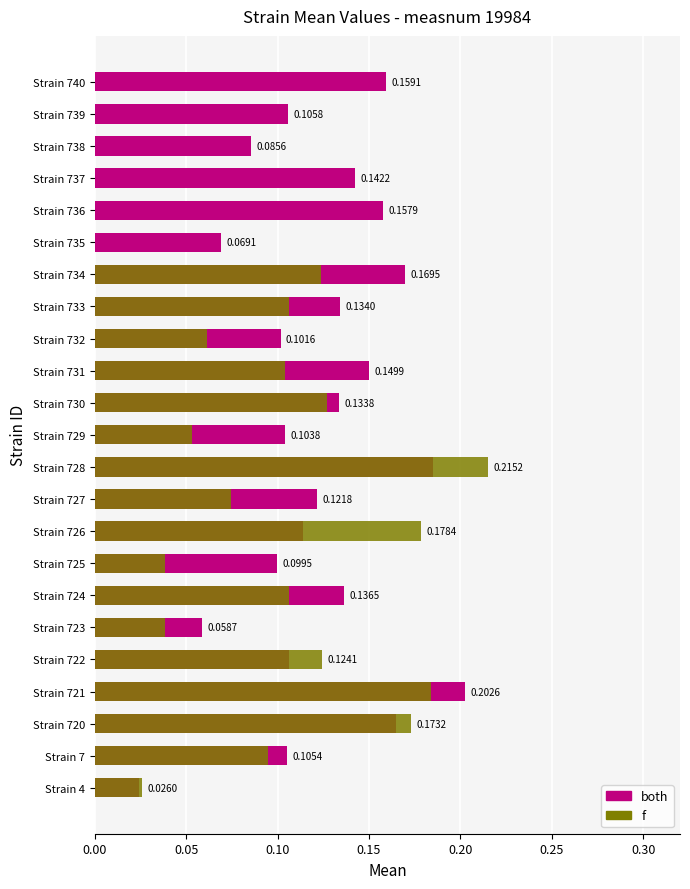

What are all the series names shown in the legend?

both, f